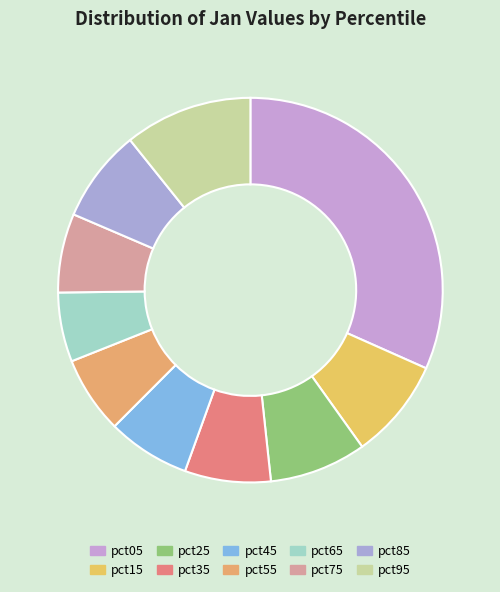

To the nearest percent, what portion does pct05 represent?

32%